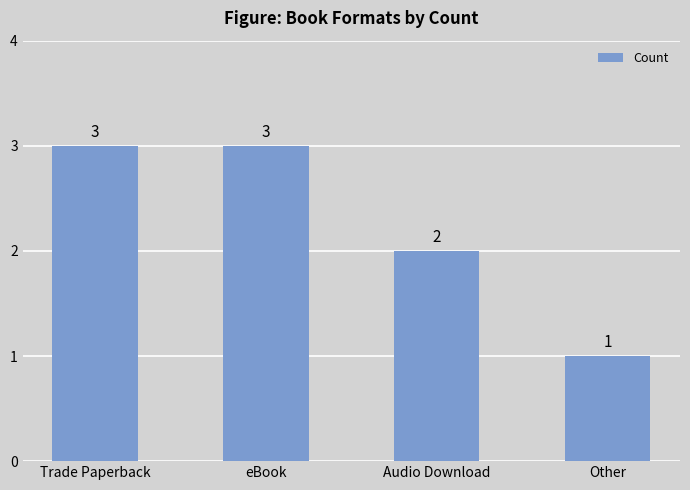

Reading right to left, what are all the values shown in this chart?

1	2	3	3